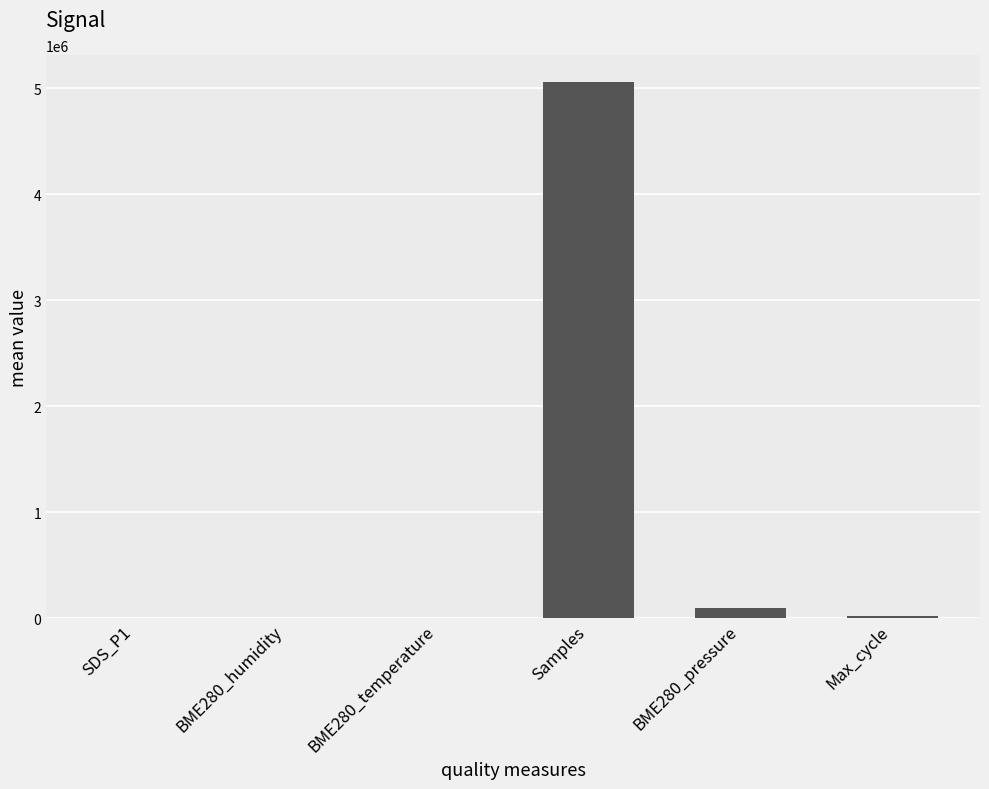

The chart shows a value of 5062157.1 at Samples. True or false?

True